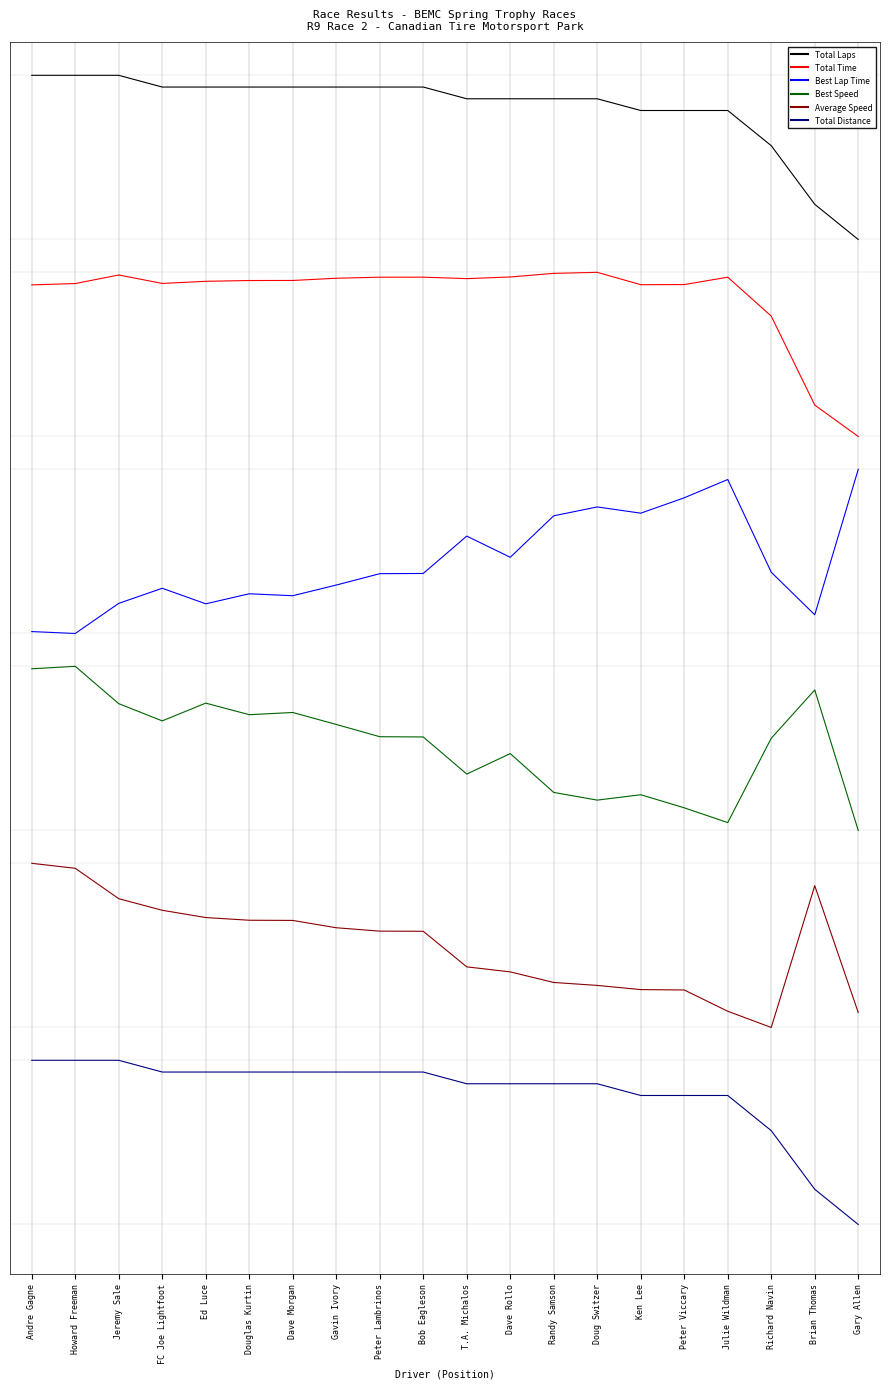

Reading left to right, list all the values displayed in this chart.

Total Laps: Andre Gagne=7.0	Howard Freeman=7.0	Jeremy Sale=7.0	FC Joe Lightfoot=6.9	Ed Luce=6.9	Douglas Kurtin=6.9	Dave Morgan=6.9	Gavin Ivory=6.9	Peter Lambrinos=6.9	Bob Eagleson=6.9	T.A. Michalos=6.9	Dave Rollo=6.9	Randy Samson=6.9	Doug Switzer=6.9	Ken Lee=6.8	Peter Viccary=6.8	Julie Wildman=6.8	Richard Navin=6.6	Brian Thomas=6.2	Gary Allen=6.0
Total Time: Andre Gagne=5.7	Howard Freeman=5.7	Jeremy Sale=5.8	FC Joe Lightfoot=5.7	Ed Luce=5.7	Douglas Kurtin=5.8	Dave Morgan=5.8	Gavin Ivory=5.8	Peter Lambrinos=5.8	Bob Eagleson=5.8	T.A. Michalos=5.8	Dave Rollo=5.8	Randy Samson=5.8	Doug Switzer=5.8	Ken Lee=5.7	Peter Viccary=5.7	Julie Wildman=5.8	Richard Navin=5.5	Brian Thomas=5.0	Gary Allen=4.8
Best Lap Time: Andre Gagne=3.6	Howard Freeman=3.6	Jeremy Sale=3.8	FC Joe Lightfoot=3.9	Ed Luce=3.8	Douglas Kurtin=3.8	Dave Morgan=3.8	Gavin Ivory=3.9	Peter Lambrinos=4.0	Bob Eagleson=4.0	T.A. Michalos=4.2	Dave Rollo=4.1	Randy Samson=4.3	Doug Switzer=4.4	Ken Lee=4.3	Peter Viccary=4.4	Julie Wildman=4.5	Richard Navin=4.0	Brian Thomas=3.7	Gary Allen=4.6
Best Speed: Andre Gagne=3.4	Howard Freeman=3.4	Jeremy Sale=3.2	FC Joe Lightfoot=3.1	Ed Luce=3.2	Douglas Kurtin=3.1	Dave Morgan=3.1	Gavin Ivory=3.0	Peter Lambrinos=3.0	Bob Eagleson=3.0	T.A. Michalos=2.7	Dave Rollo=2.9	Randy Samson=2.6	Doug Switzer=2.6	Ken Lee=2.6	Peter Viccary=2.5	Julie Wildman=2.4	Richard Navin=3.0	Brian Thomas=3.3	Gary Allen=2.4
Average Speed: Andre Gagne=2.2	Howard Freeman=2.2	Jeremy Sale=2.0	FC Joe Lightfoot=1.9	Ed Luce=1.9	Douglas Kurtin=1.9	Dave Morgan=1.9	Gavin Ivory=1.8	Peter Lambrinos=1.8	Bob Eagleson=1.8	T.A. Michalos=1.6	Dave Rollo=1.5	Randy Samson=1.5	Doug Switzer=1.5	Ken Lee=1.4	Peter Viccary=1.4	Julie Wildman=1.3	Richard Navin=1.2	Brian Thomas=2.1	Gary Allen=1.3
Total Distance: Andre Gagne=1.0	Howard Freeman=1.0	Jeremy Sale=1.0	FC Joe Lightfoot=0.9	Ed Luce=0.9	Douglas Kurtin=0.9	Dave Morgan=0.9	Gavin Ivory=0.9	Peter Lambrinos=0.9	Bob Eagleson=0.9	T.A. Michalos=0.9	Dave Rollo=0.9	Randy Samson=0.9	Doug Switzer=0.9	Ken Lee=0.8	Peter Viccary=0.8	Julie Wildman=0.8	Richard Navin=0.6	Brian Thomas=0.2	Gary Allen=0.0